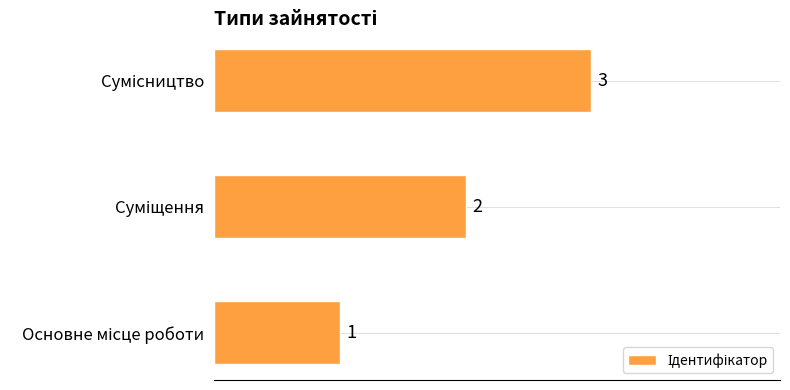

What is the difference between the second highest and minimum values?

1